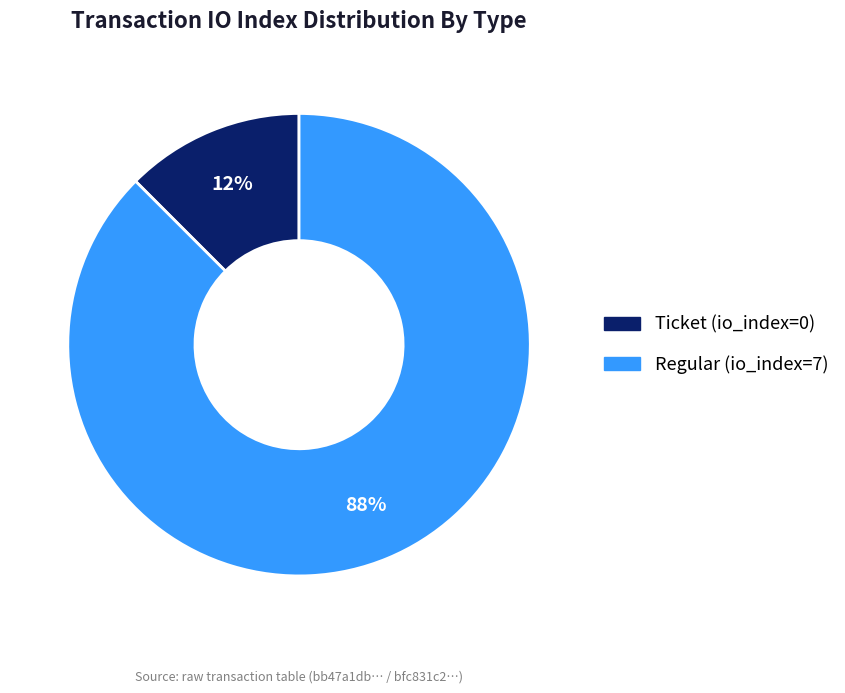

Which slice is the largest?

Regular (io_index=7)